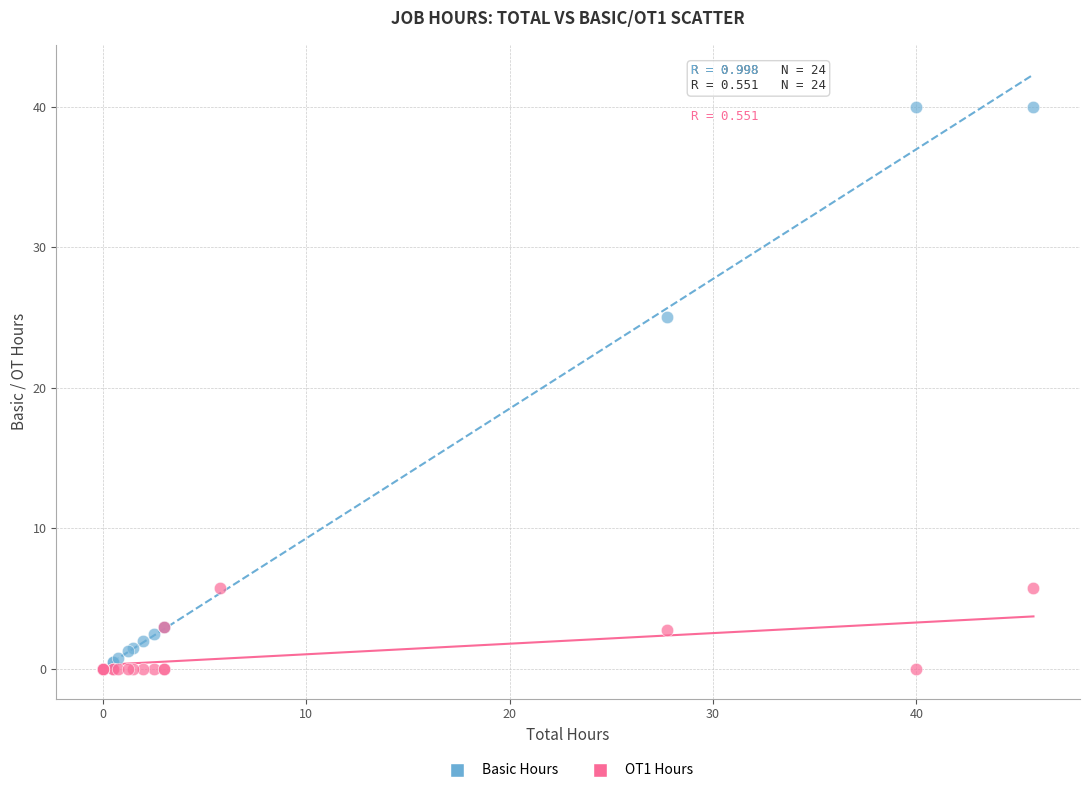

What are all the series names shown in the legend?

Basic Hours, OT1 Hours